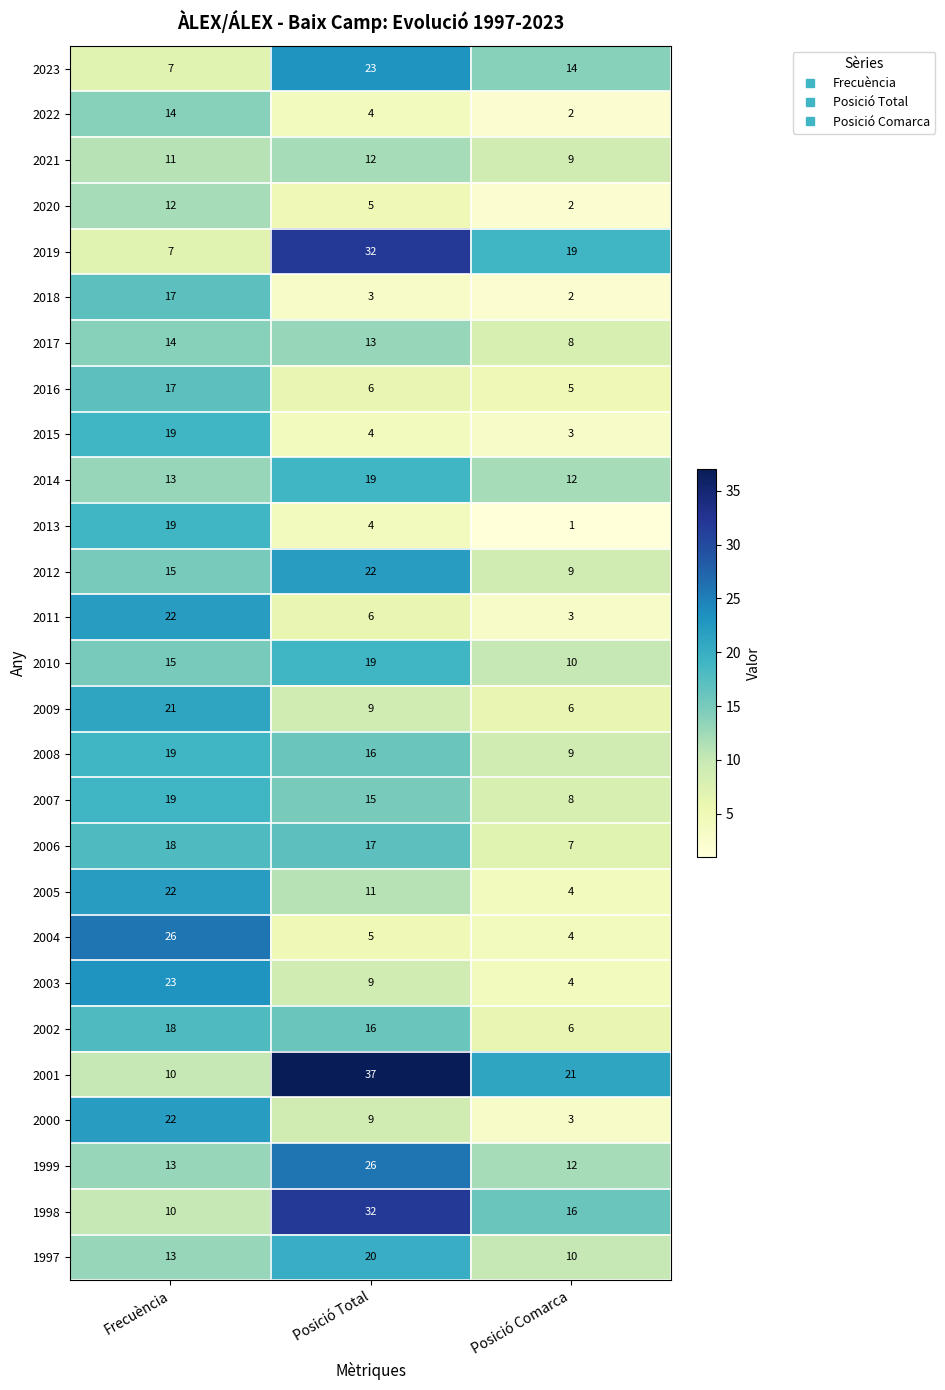

Is it true that 2010 equals 5 at Frecuència?

False